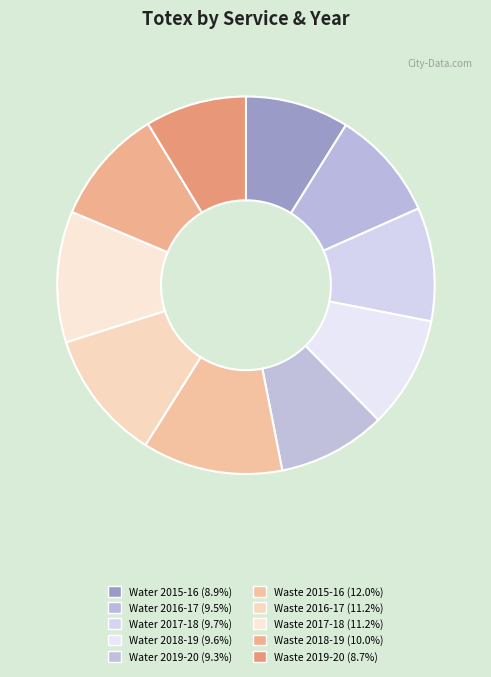

How many segments does this pie chart have?

10